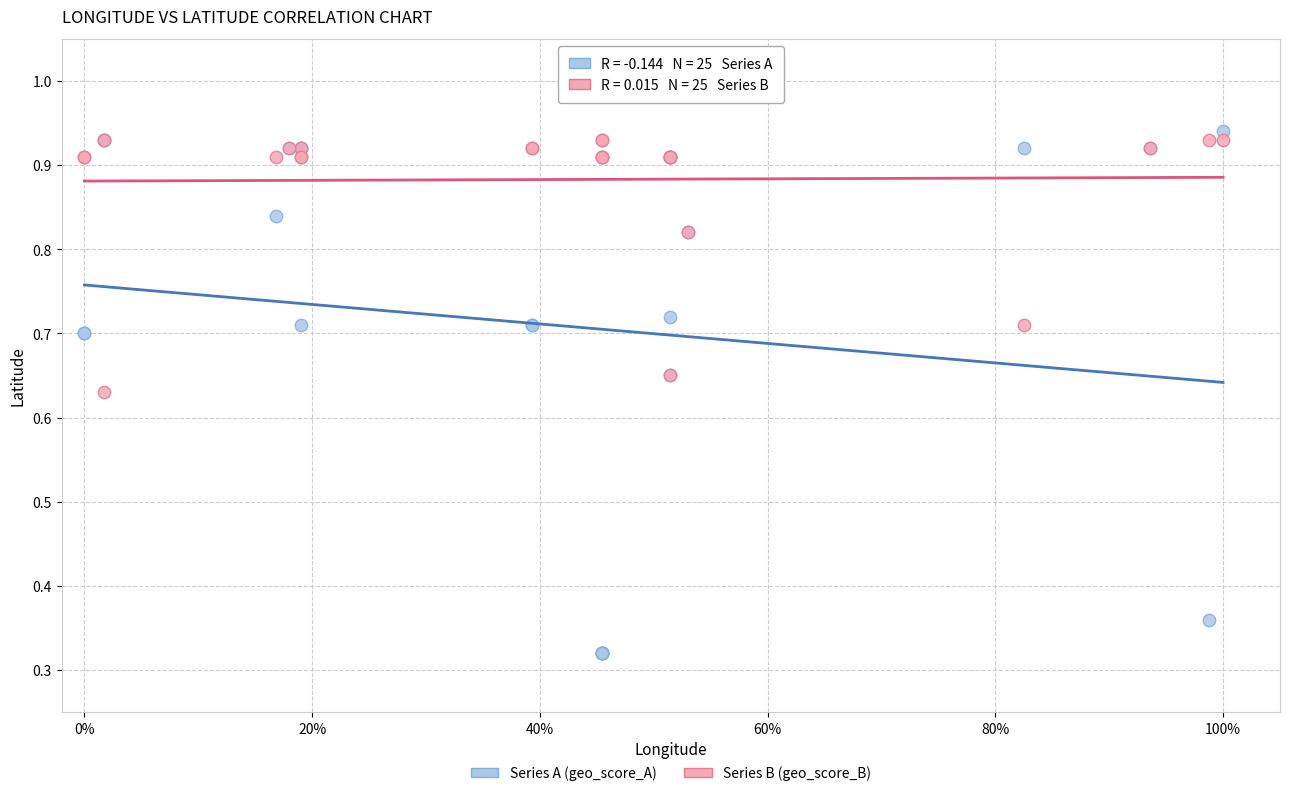

Which series has the largest Y range (max minus min)?

Series A (geo_score_A)